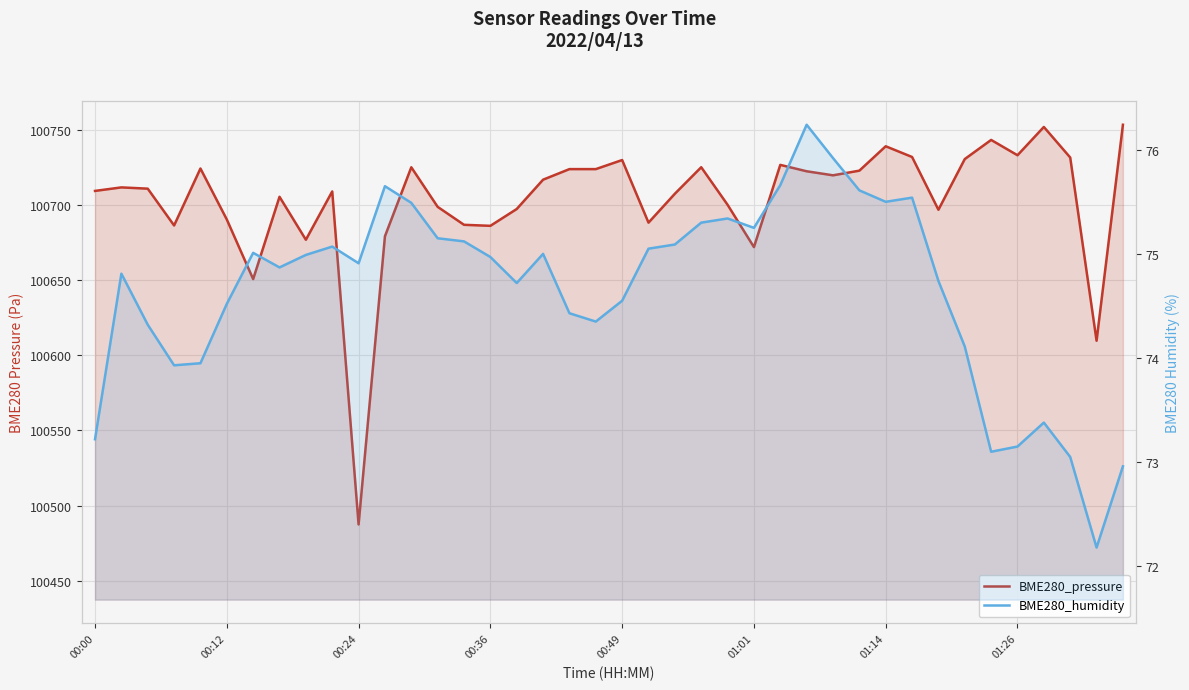

What is the difference between the highest and lowest values at 18?

100649.3